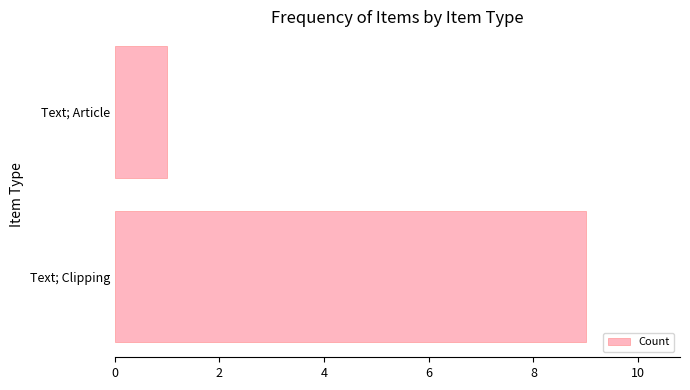

Count the number of categories in the chart.

2